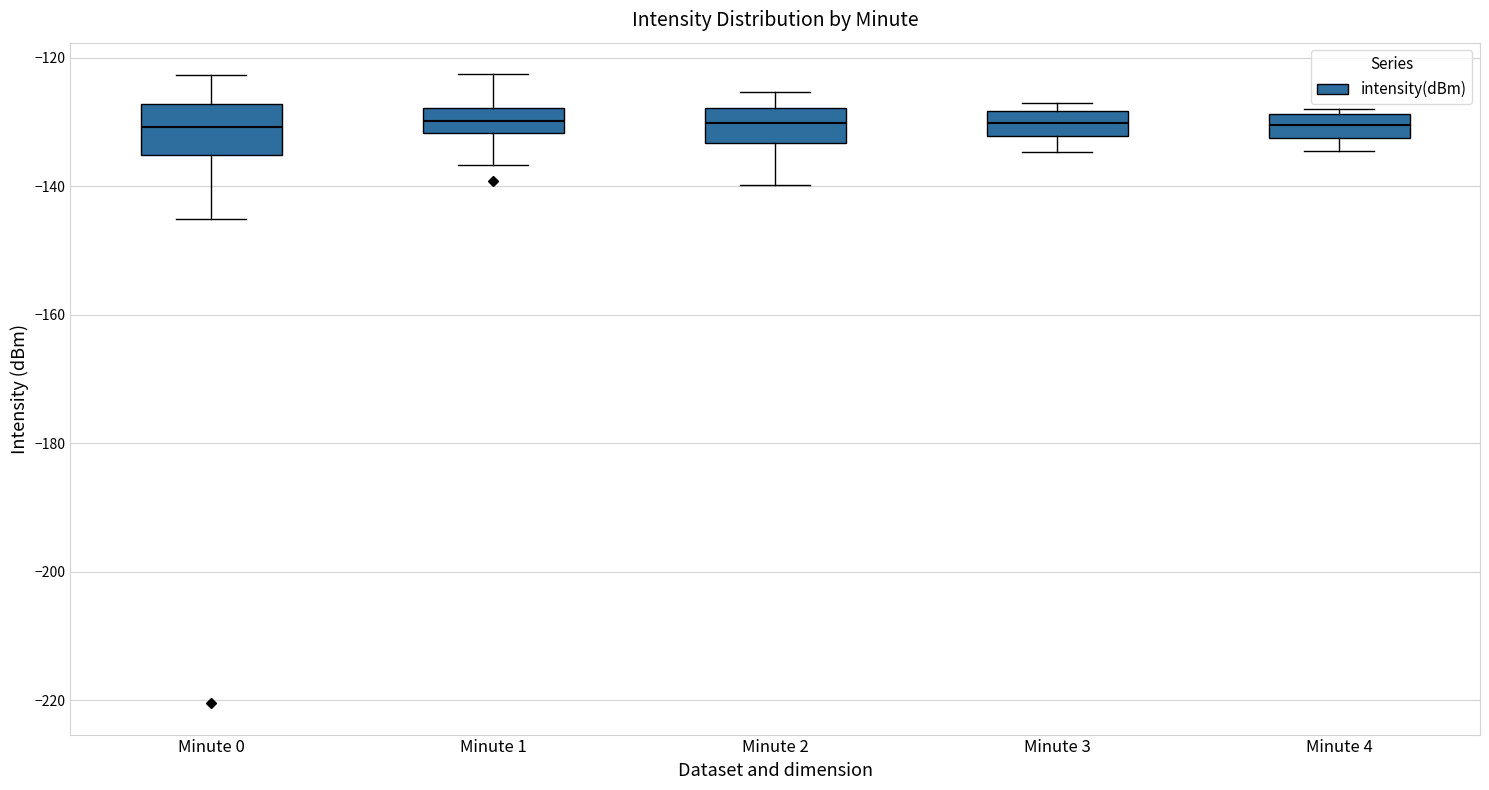

Where is the lower edge of the box for Minute 2 on the y-axis? The values are not printed on the chart, so give them approximately, as read against the axis.

-134